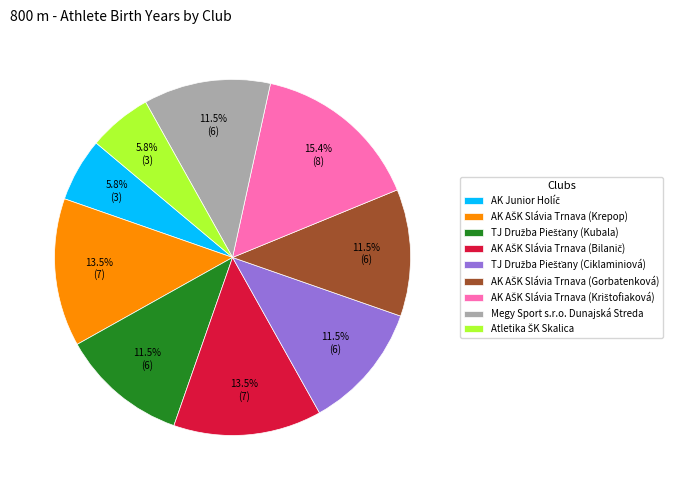

Does any single category account for the majority?

No